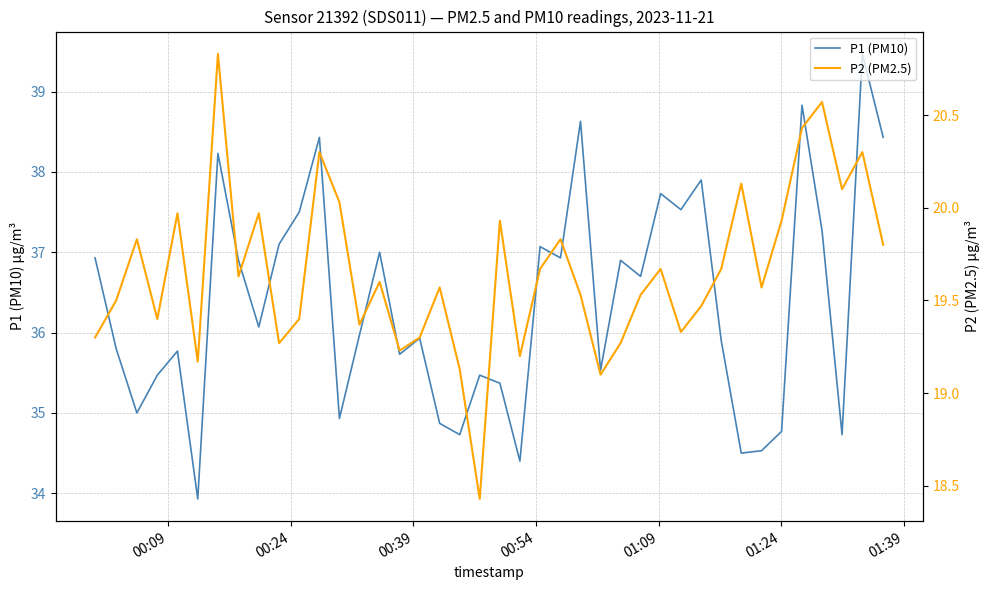

What is the minimum value for P1 (PM10)?

33.9